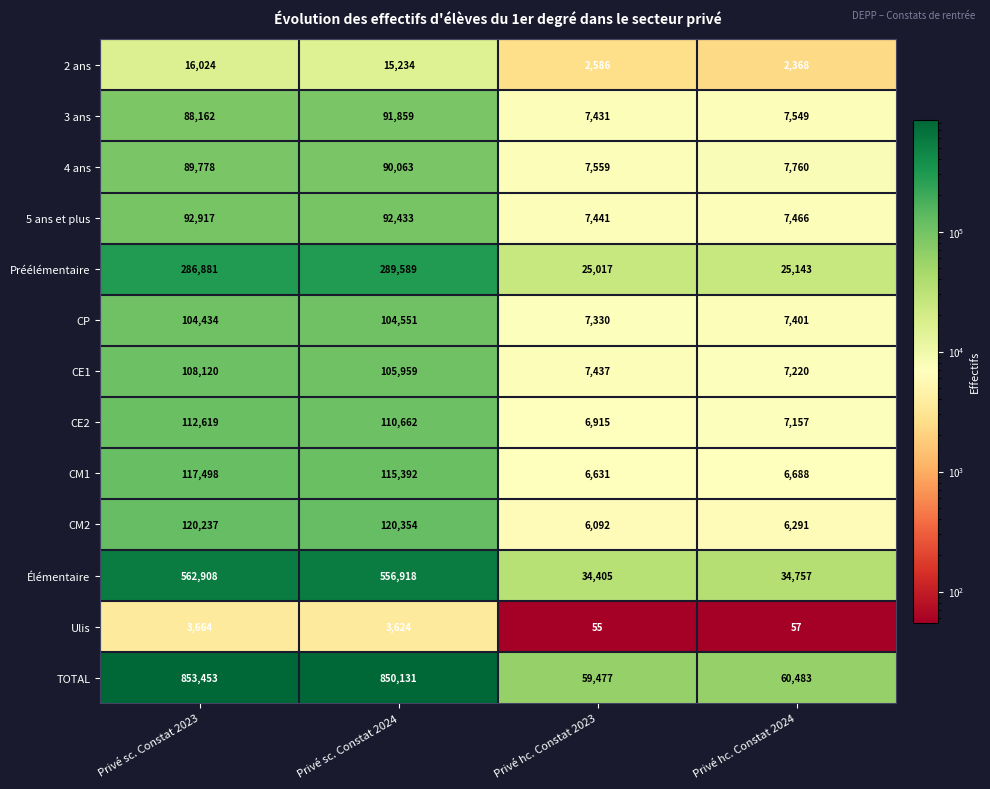

Rank the series by their maximum value, from lowest to highest.

Ulis, 2 ans, 4 ans, 3 ans, 5 ans et plus, CP, CE1, CE2, CM1, CM2, Préélémentaire, Élémentaire, TOTAL